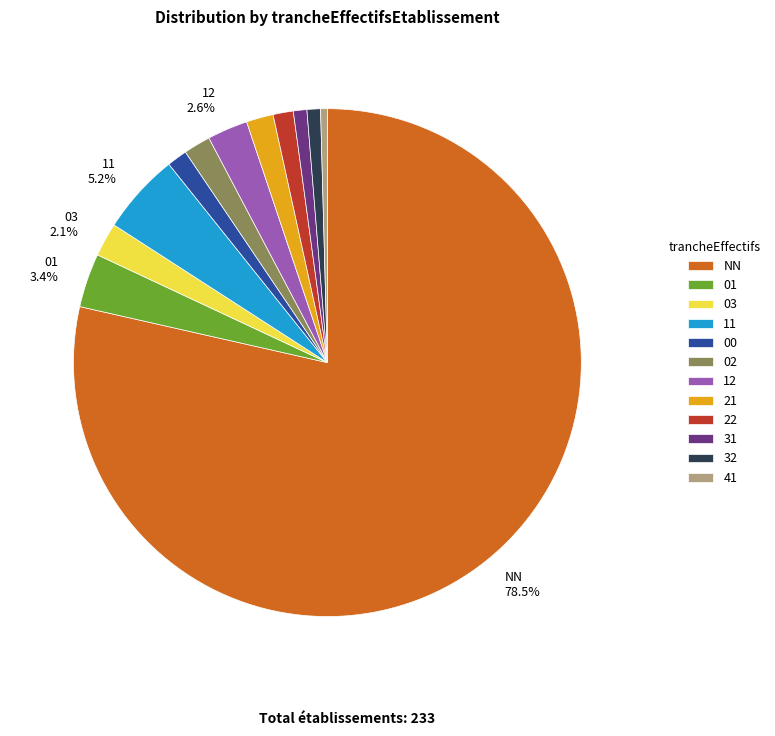

Is there a majority slice in this chart?

Yes